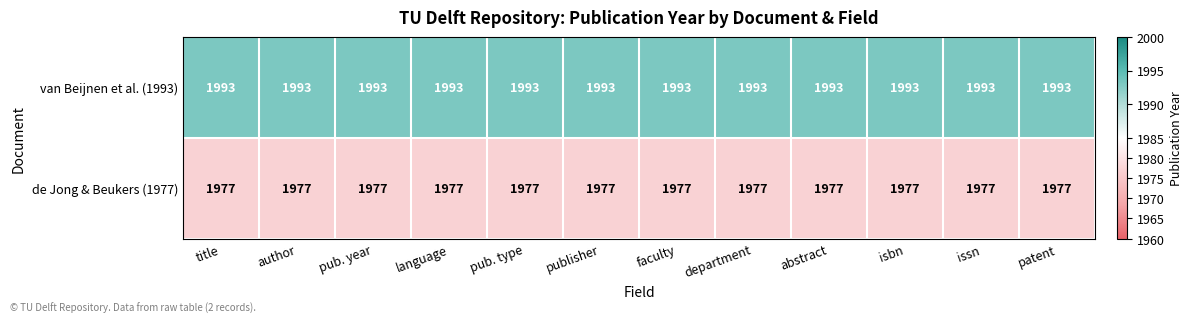

The de Jong & Beukers (1977) series shows 1977 at patent. True or false?

True